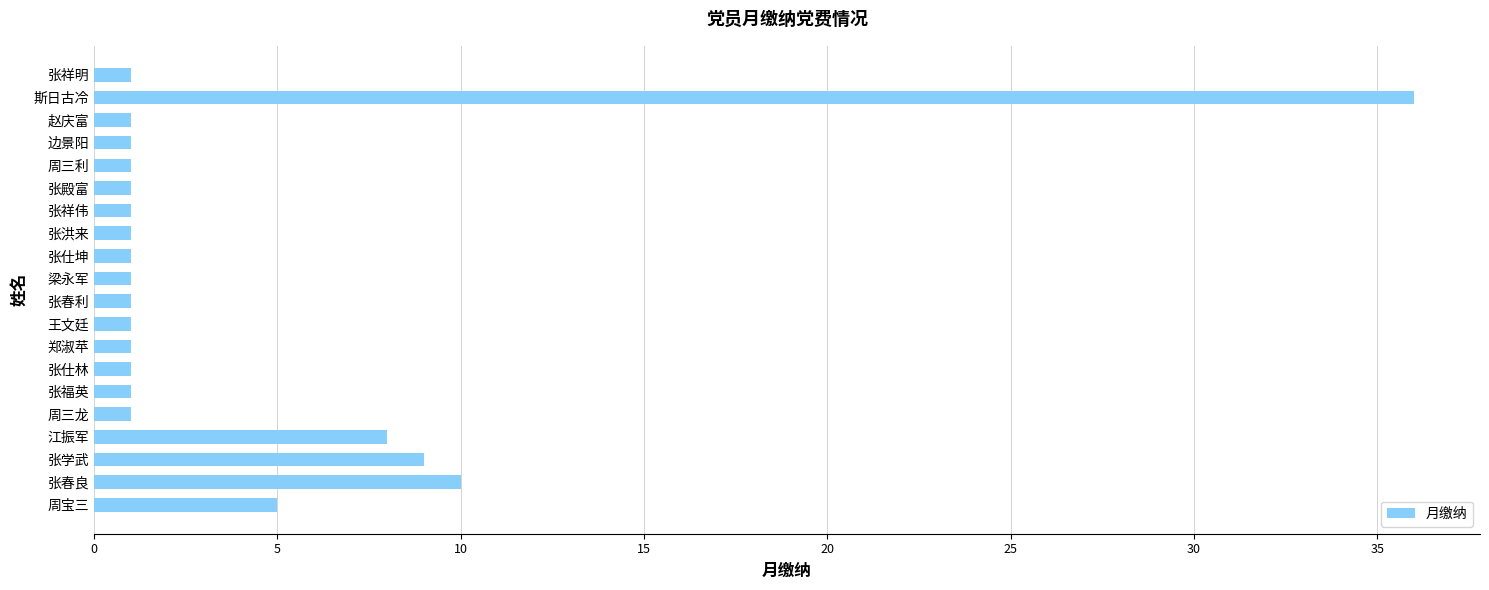

How many bars are there in total?

20